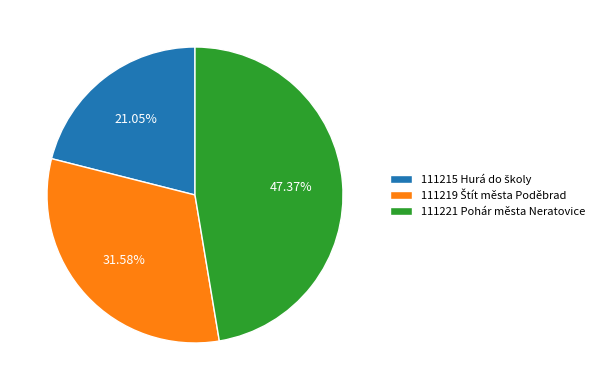

To the nearest percent, what is the average slice percentage?

33%